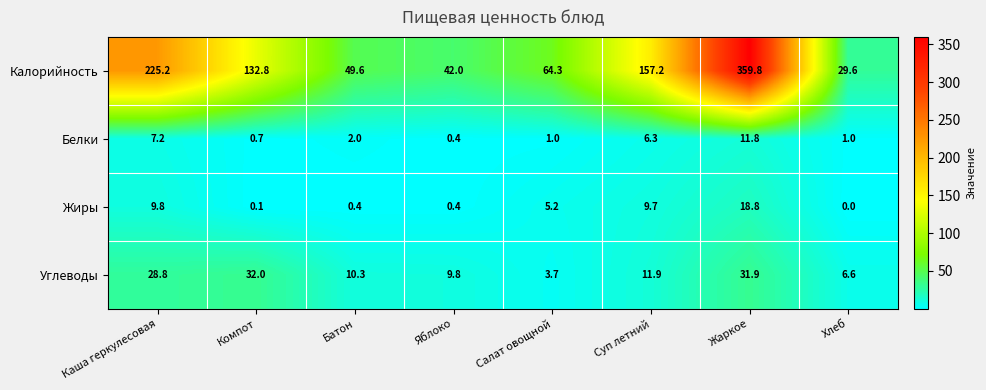

How many data points does each series have?

8